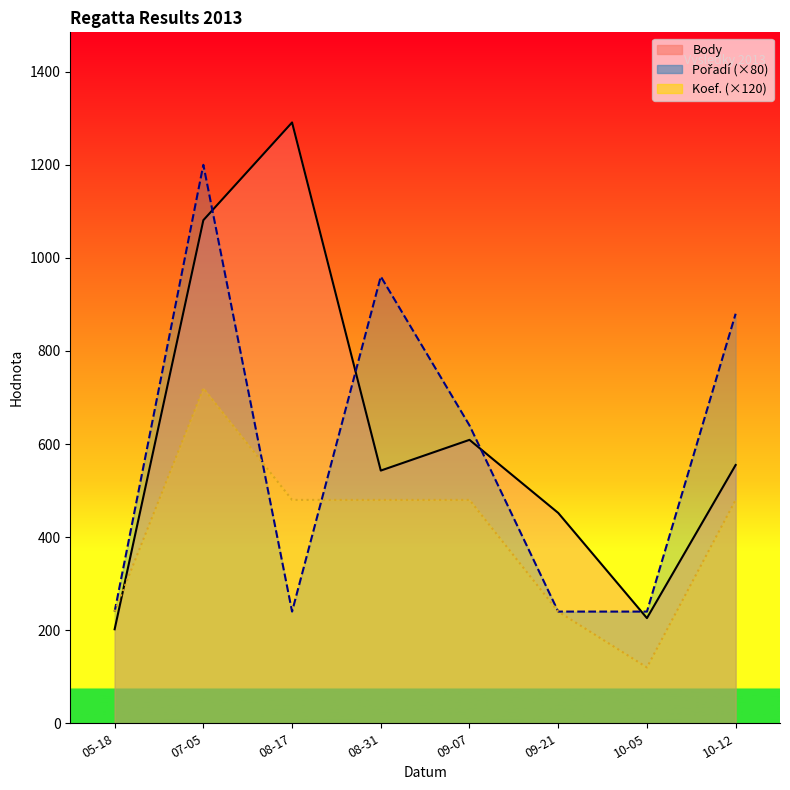

Is it true that Body equals 226 at 10-05?

True